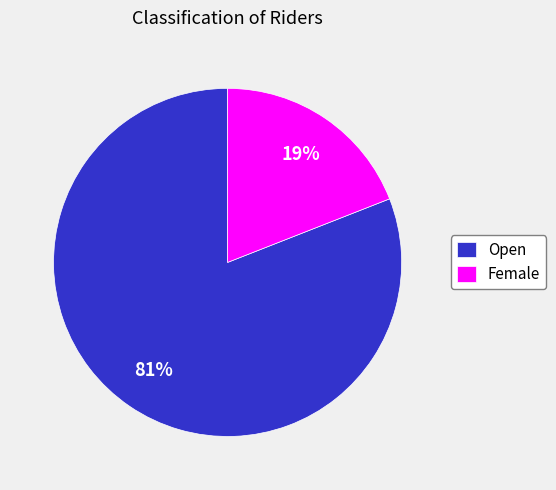

Between Open and Female, which is larger?

Open